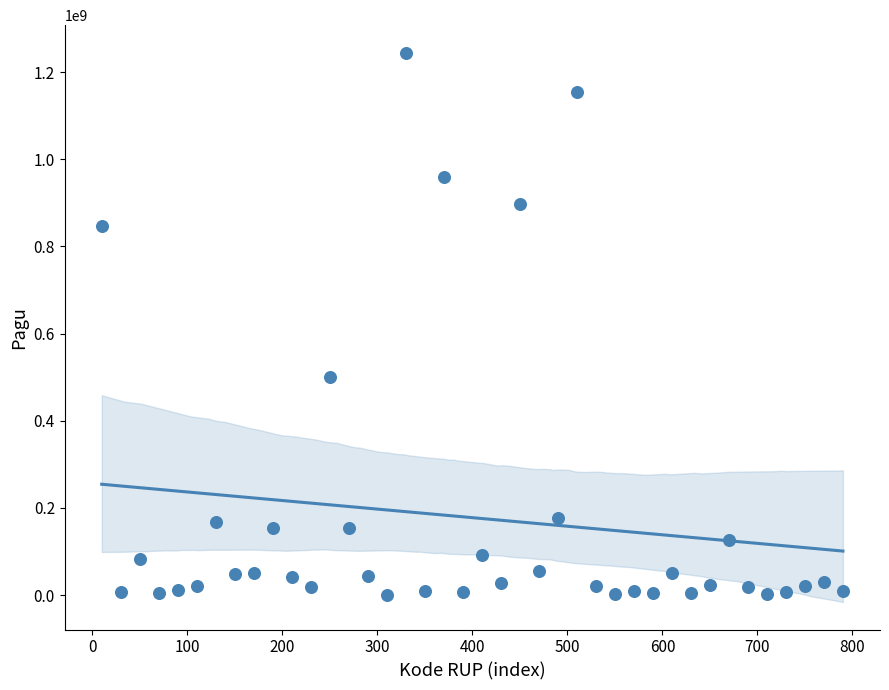

What Y value in the scatter plot is closest to 622840000?

499932000